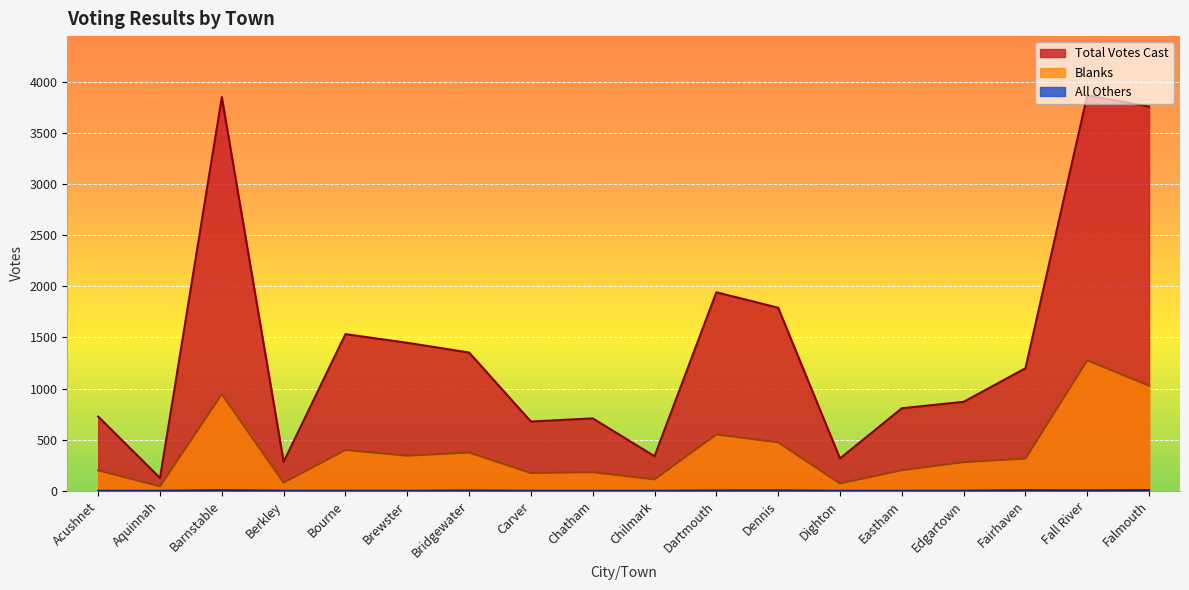

Reading left to right, transcribe all the data shown in this chart.

Total Votes Cast: Acushnet=726	Aquinnah=125	Barnstable=3849	Berkley=283	Bourne=1532	Brewster=1447	Bridgewater=1352	Carver=677	Chatham=708	Chilmark=338	Dartmouth=1941	Dennis=1790	Dighton=316	Eastham=807	Edgartown=870	Fairhaven=1198	Fall River=3866	Falmouth=3757
Blanks: Acushnet=200	Aquinnah=44	Barnstable=945	Berkley=79	Bourne=399	Brewster=343	Bridgewater=374	Carver=174	Chatham=182	Chilmark=111	Dartmouth=551	Dennis=474	Dighton=72	Eastham=201	Edgartown=280	Fairhaven=315	Fall River=1276	Falmouth=1028
All Others: Acushnet=0	Aquinnah=0	Barnstable=6	Berkley=1	Bourne=1	Brewster=0	Bridgewater=3	Carver=0	Chatham=0	Chilmark=0	Dartmouth=3	Dennis=4	Dighton=0	Eastham=0	Edgartown=1	Fairhaven=6	Fall River=4	Falmouth=7